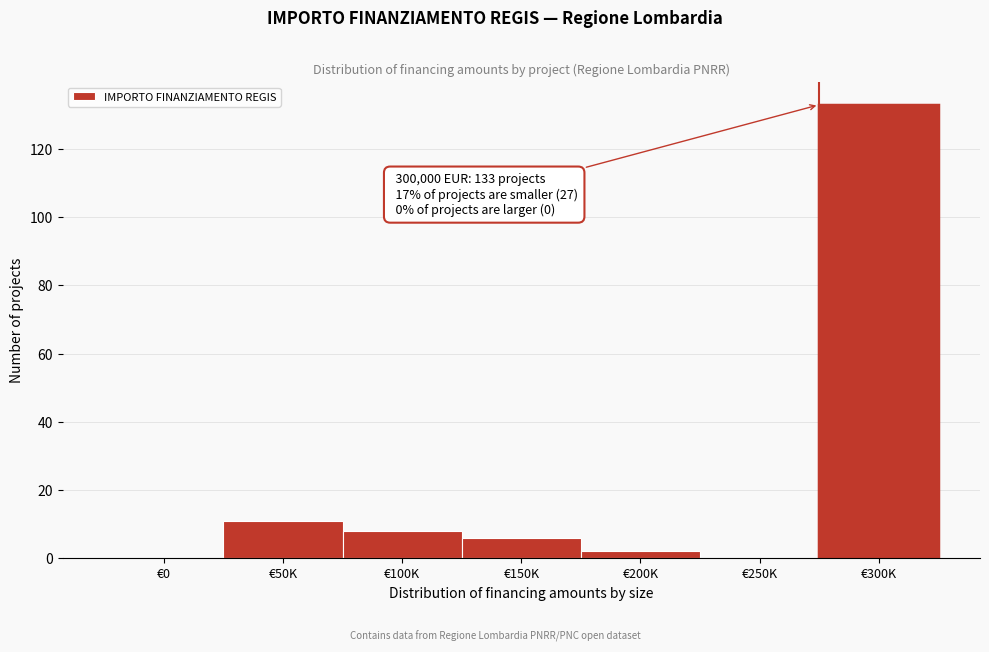

Reading left to right, list all the values displayed in this chart.

€0=0	€50K=11	€100K=8	€150K=6	€200K=2	€250K=0	€300K=133